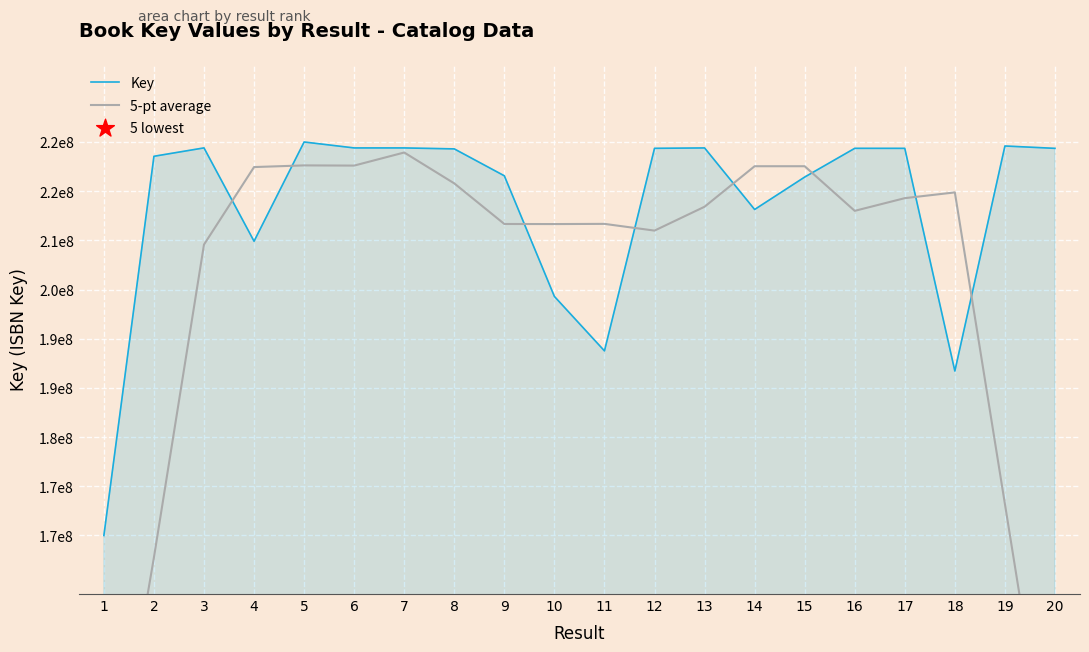

Which has a higher value, 4 or 20?

20